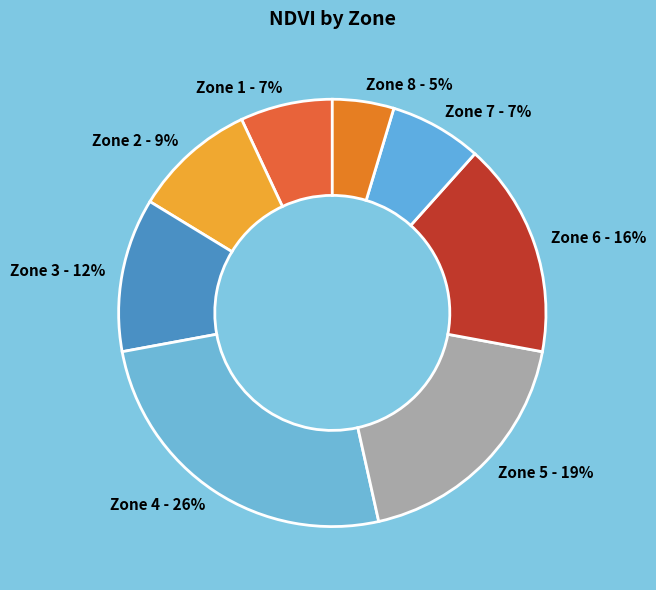

To the nearest percent, what portion does Zone 7 - 7% represent?

7%